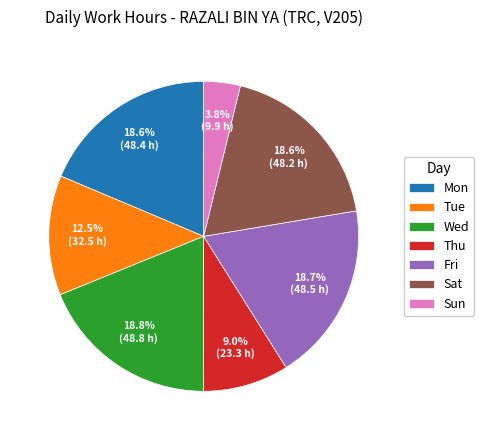

To the nearest percent, what is the average slice percentage?

14%